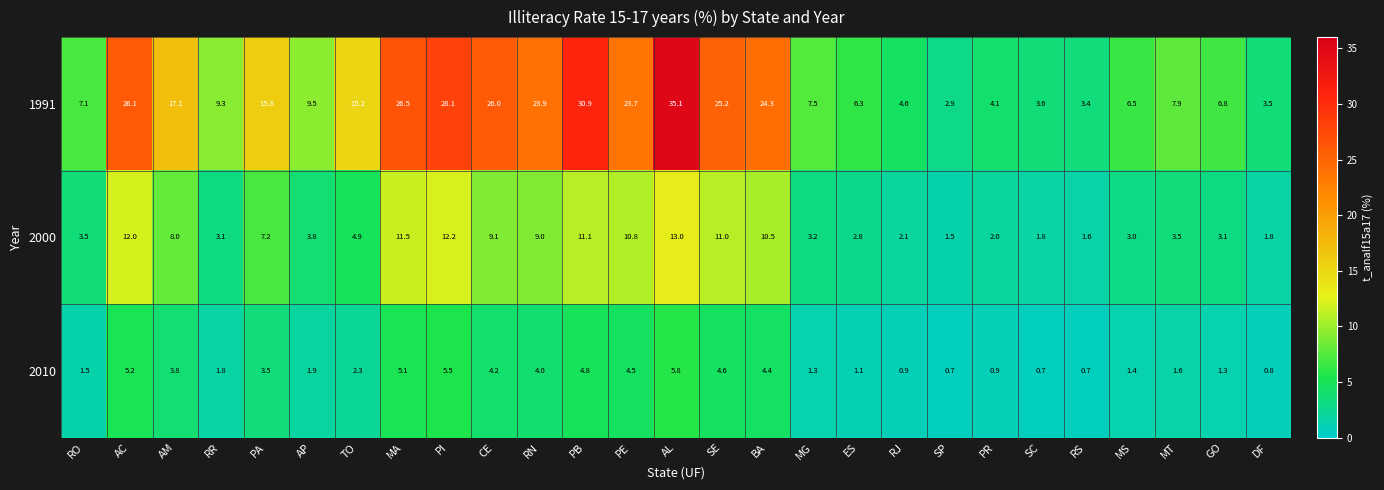

Rank the series at AL from highest to lowest value.

1991, 2000, 2010